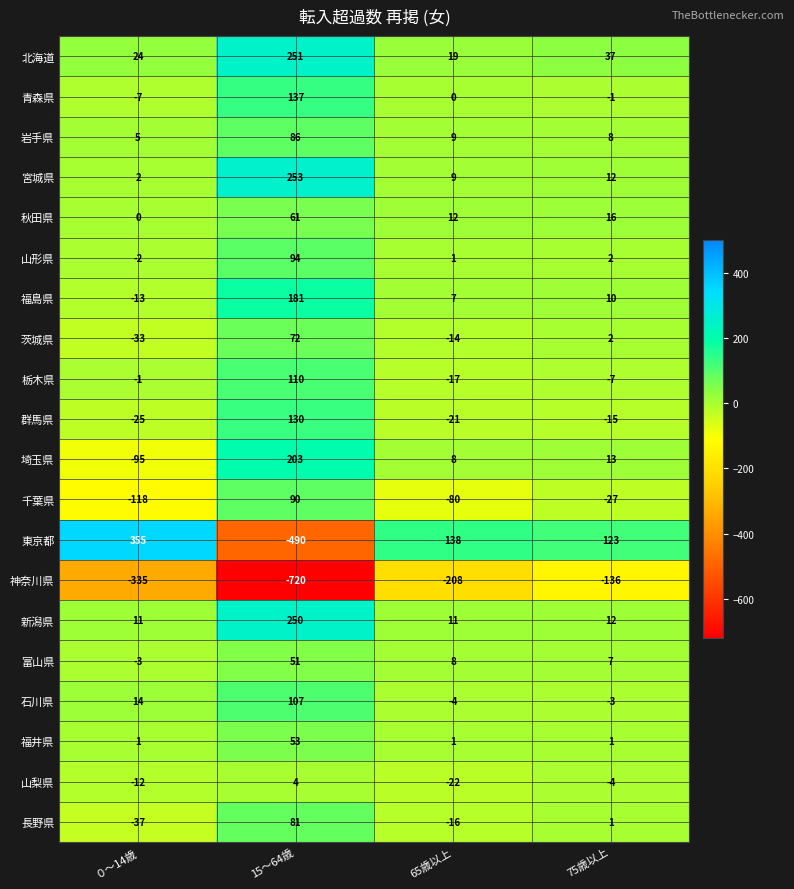

Rank the series by their maximum value, from lowest to highest.

神奈川県, 山梨県, 富山県, 福井県, 秋田県, 茨城県, 長野県, 岩手県, 千葉県, 山形県, 石川県, 栃木県, 群馬県, 青森県, 福島県, 埼玉県, 新潟県, 北海道, 宮城県, 東京都